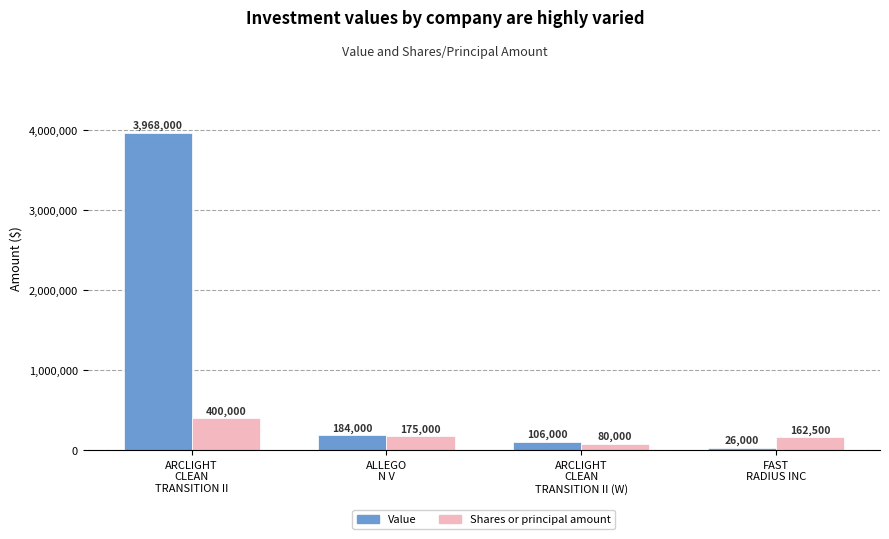

What is the difference between the second highest and minimum values in the Shares or principal amount series?

95000